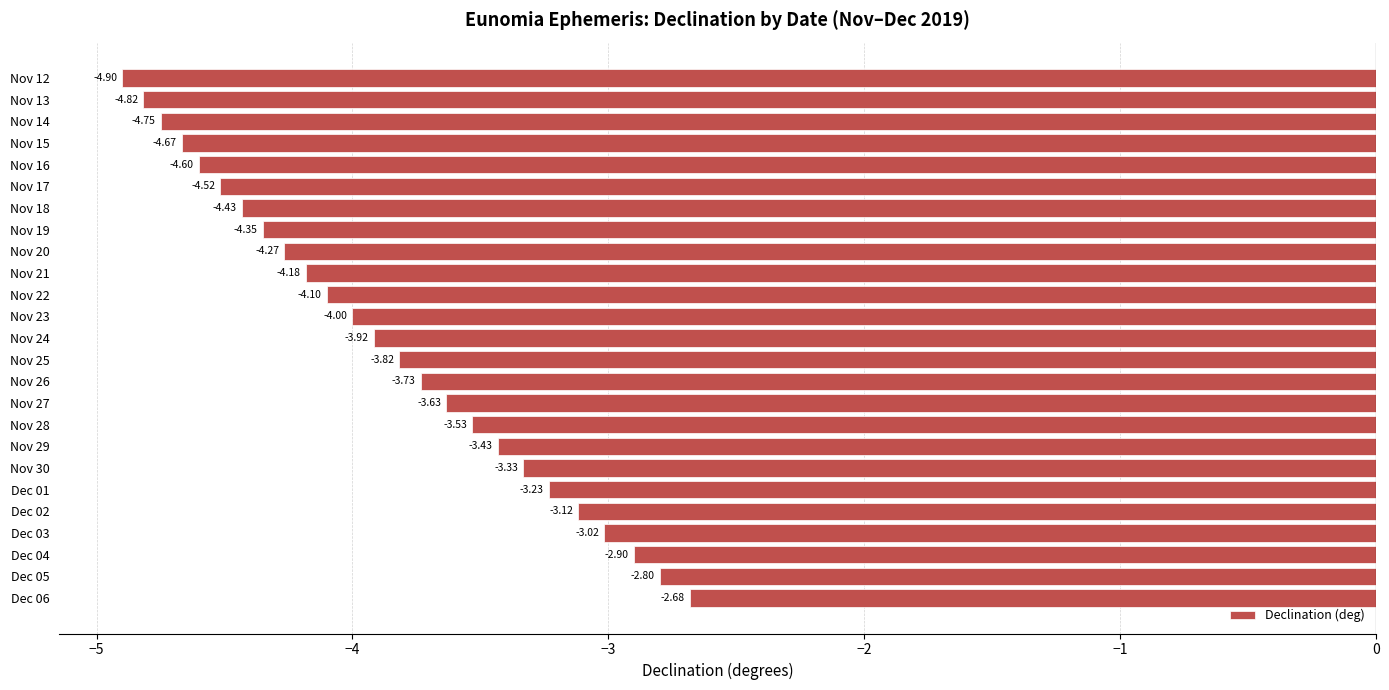

Rank the categories by value from lowest to highest.

Nov 12, Nov 13, Nov 14, Nov 15, Nov 16, Nov 17, Nov 18, Nov 19, Nov 20, Nov 21, Nov 22, Nov 23, Nov 24, Nov 25, Nov 26, Nov 27, Nov 28, Nov 29, Nov 30, Dec 01, Dec 02, Dec 03, Dec 04, Dec 05, Dec 06